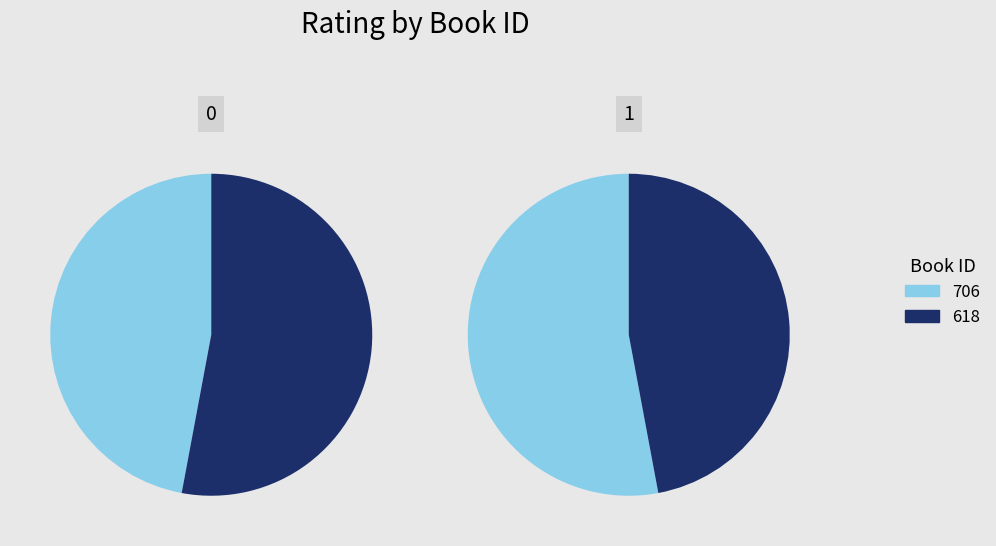

Rank the categories by value from highest to lowest.

618, 706